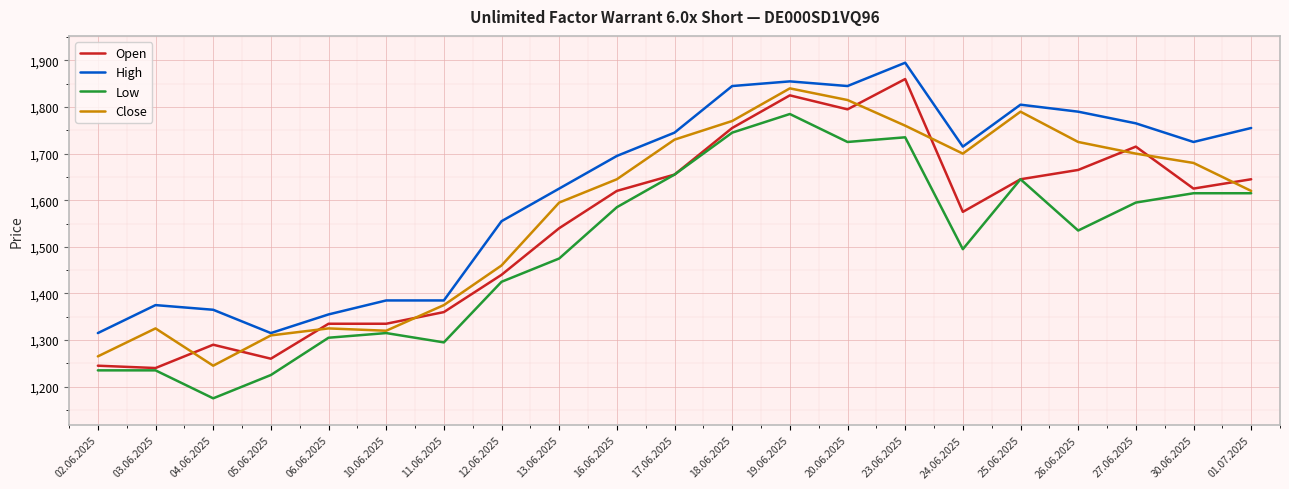

What is the average value of the Low series?

1496